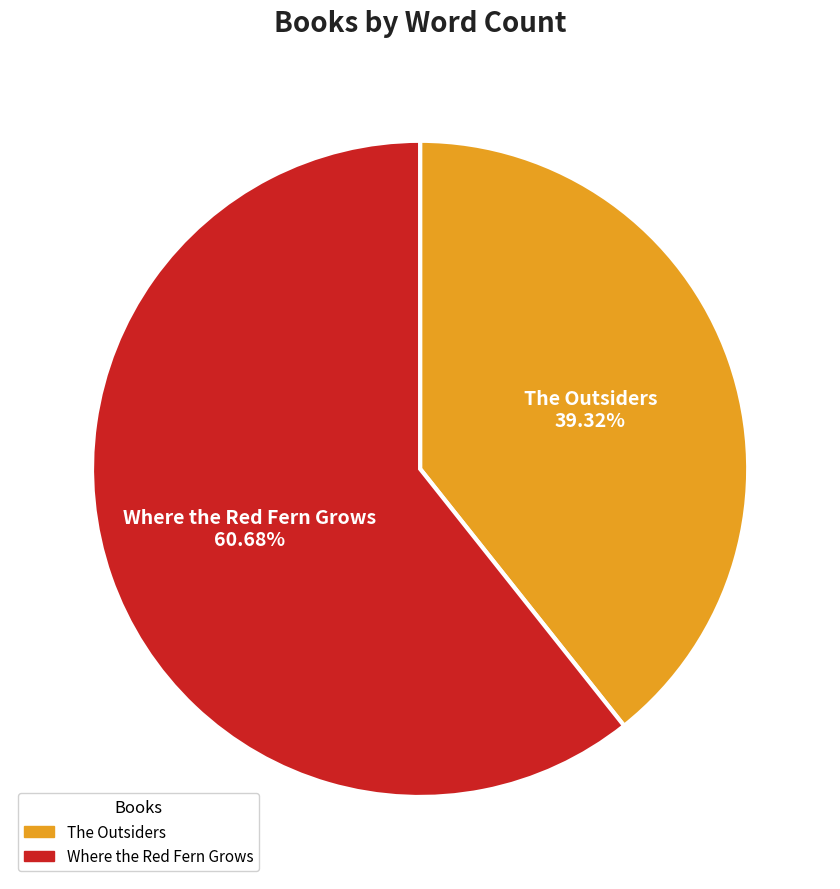

Approximately how many times larger is the value at Where the Red Fern Grows compared to The Outsiders?

1.5